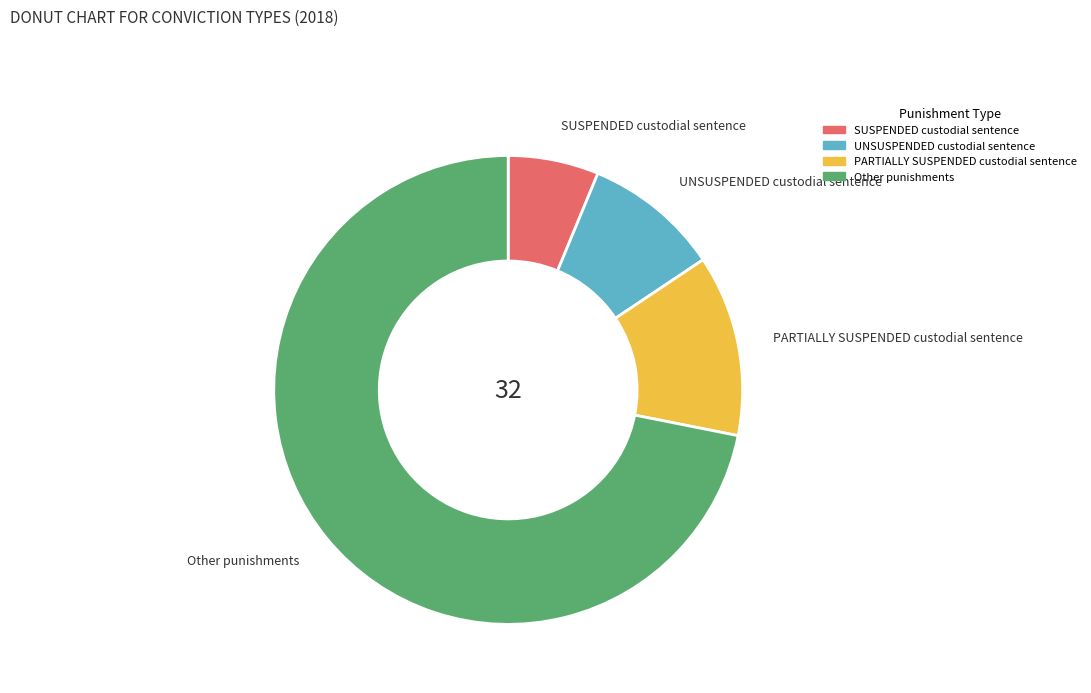

Is there a majority slice in this chart?

Yes